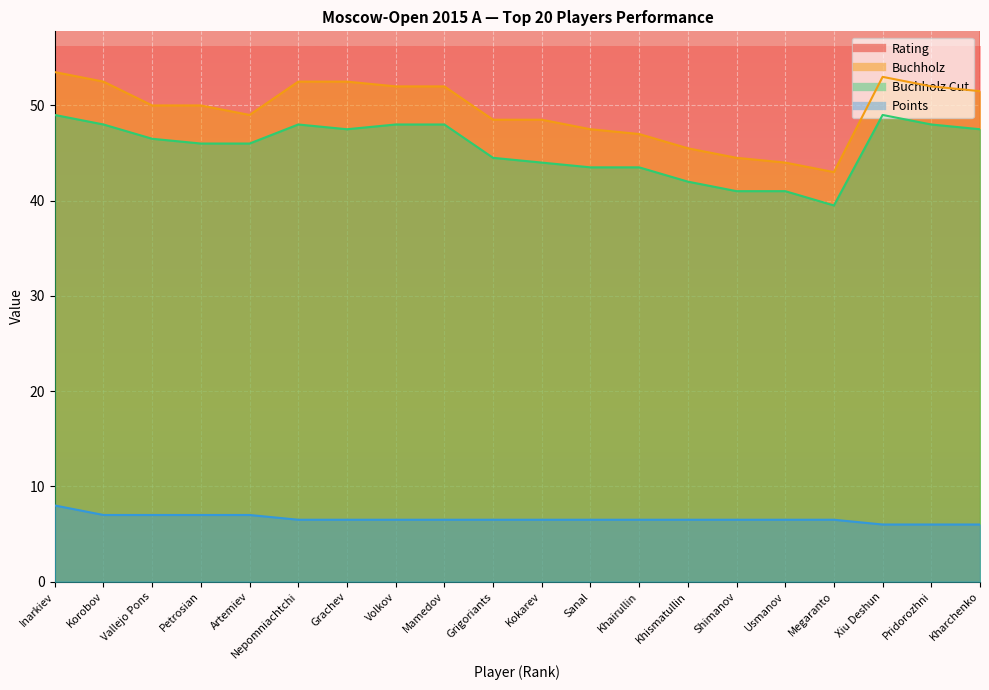

What is the label of the 7th point from the right?

Khismatullin